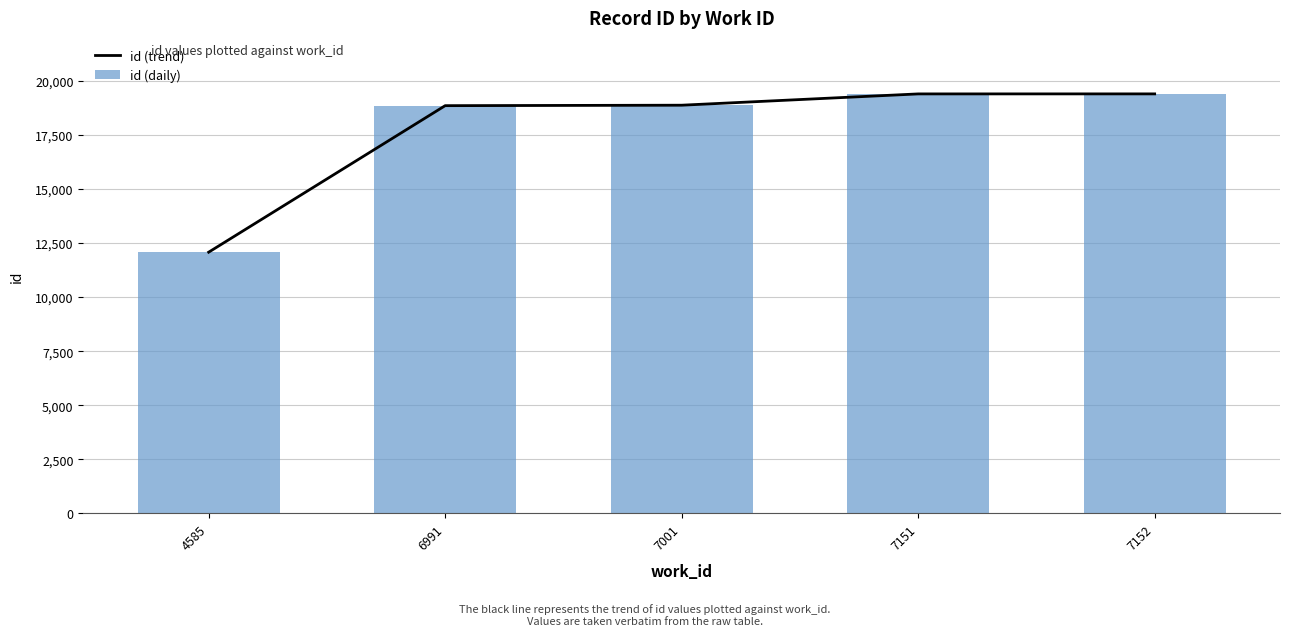

The value of id (trend) at 4585 is 12081. True or false?

True